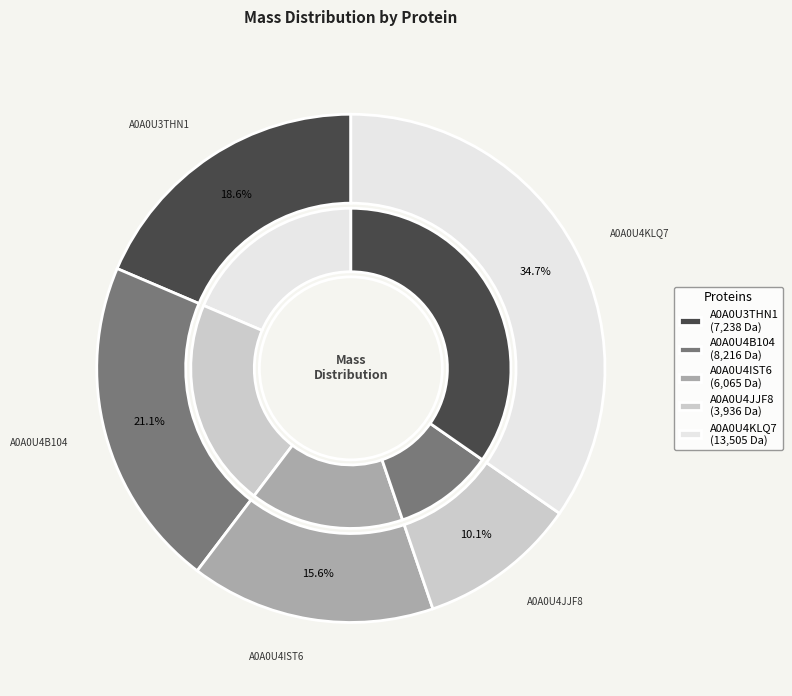

Is there any slice that represents more than half of the pie?

No